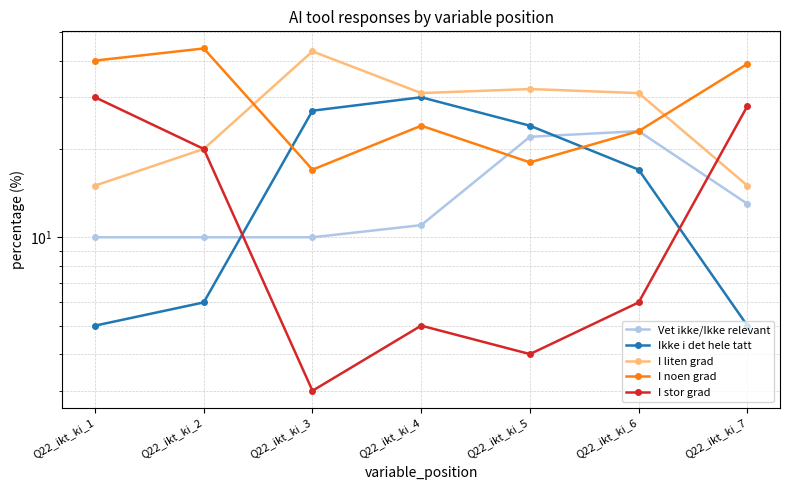

What is the maximum value for Vet ikke/Ikke relevant?

23